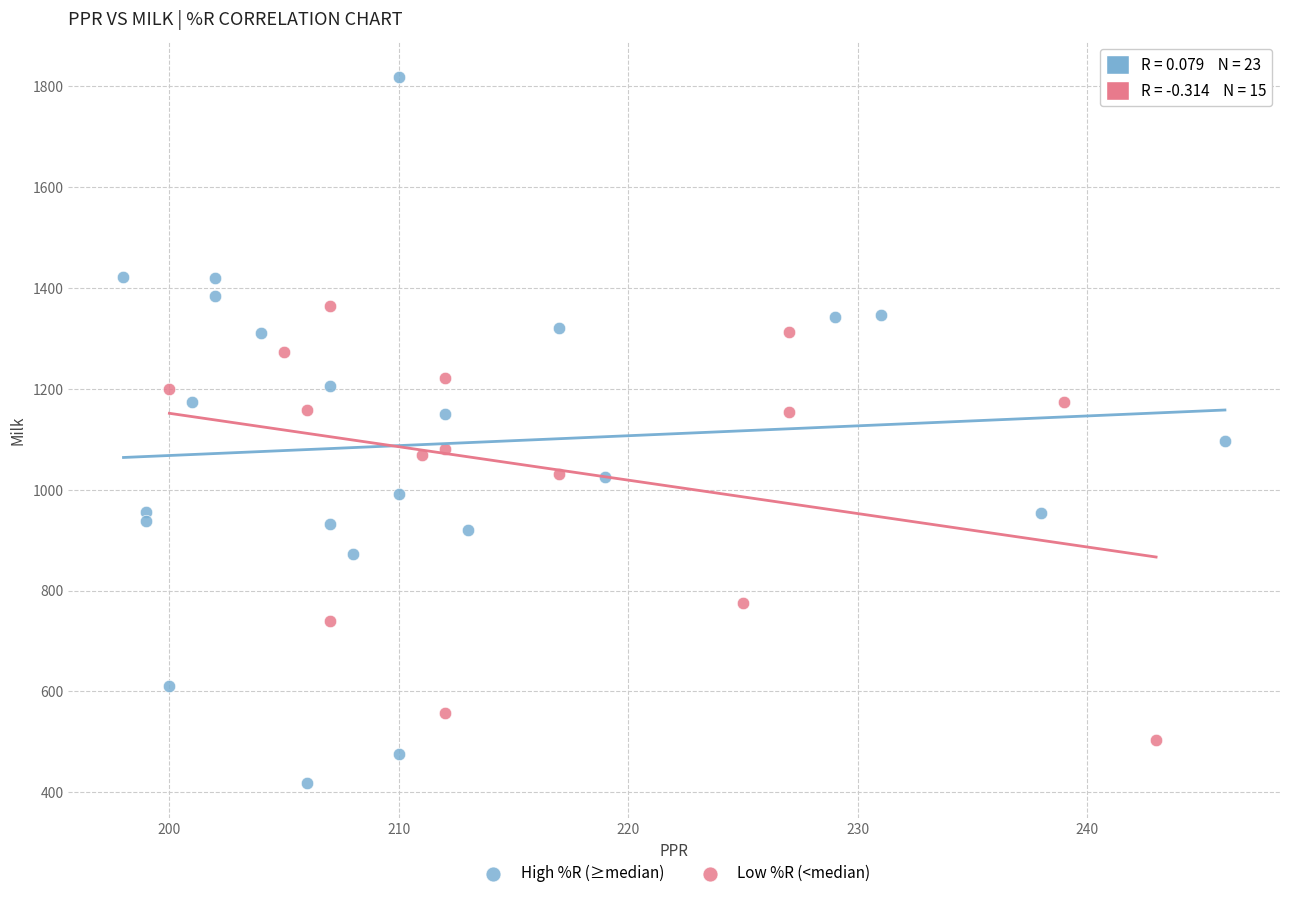

What are all the series names shown in the legend?

High %R (≥median), Low %R (<median)